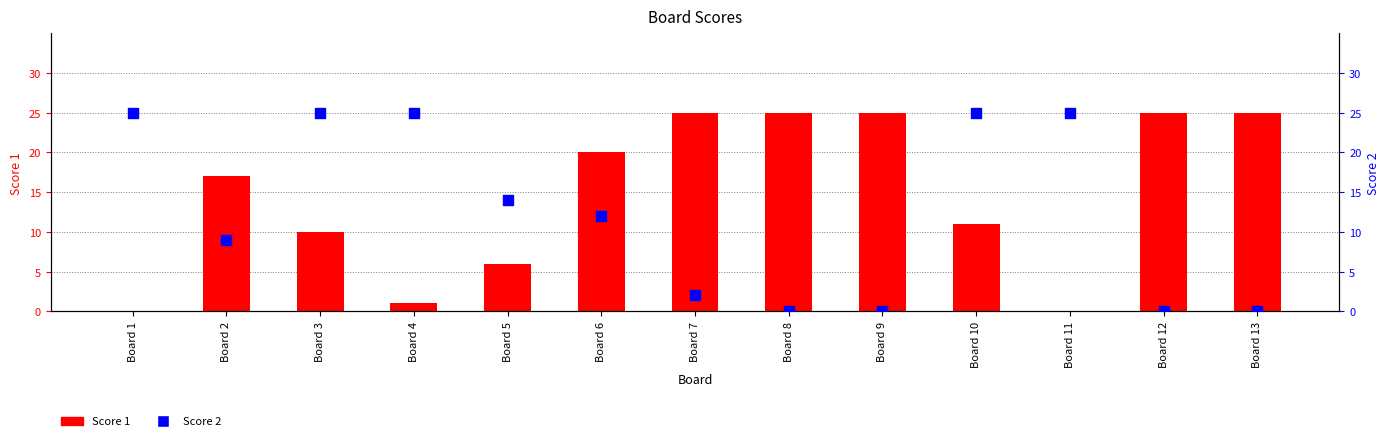

Which series has the widest spread of Y values?

Score 1